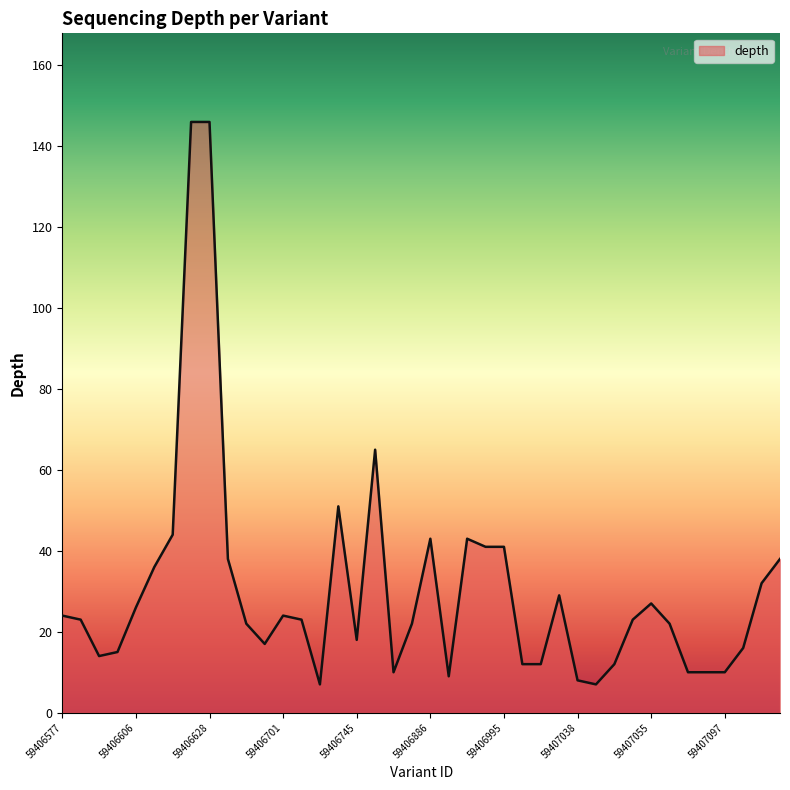

What is the maximum value shown in the chart?

146